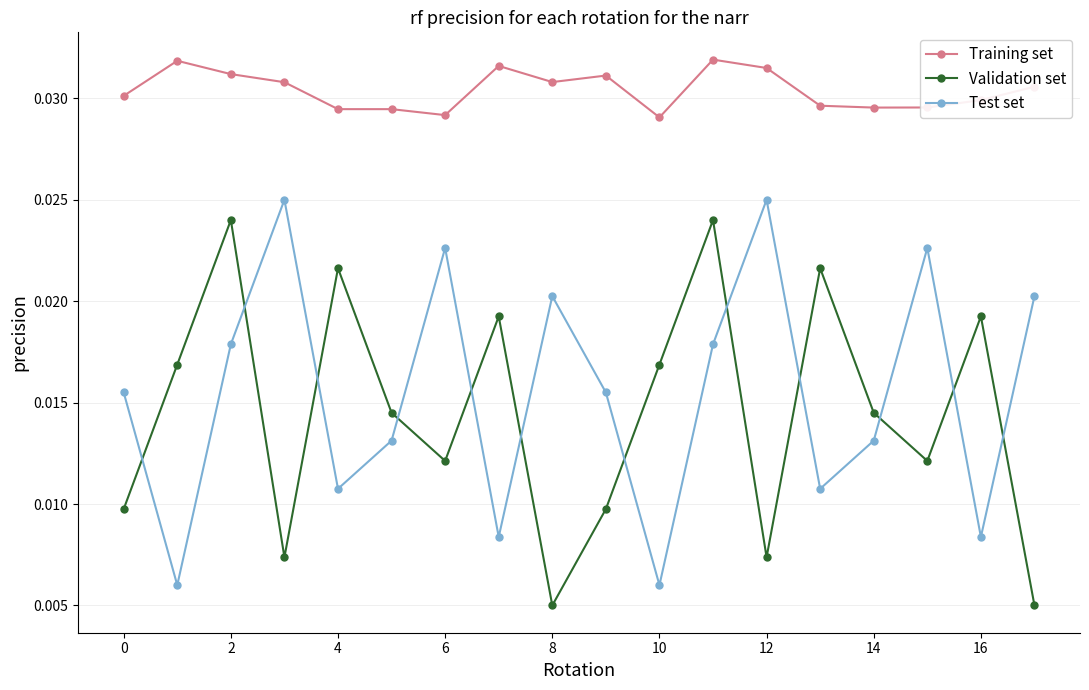

True or false: Validation set and Training set intersect in this chart.

False